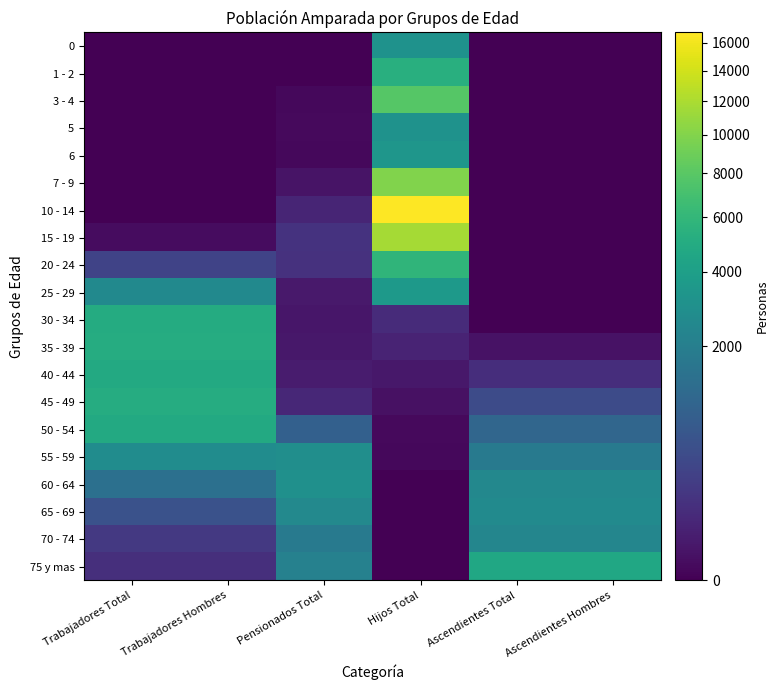

Reading left to right, transcribe all the data shown in this chart.

0: Trabajadores Total=0	Trabajadores Hombres=0	Pensionados Total=0	Hijos Total=3116	Ascendientes Total=0	Ascendientes Hombres=0
1 - 2: Trabajadores Total=0	Trabajadores Hombres=0	Pensionados Total=0	Hijos Total=5327	Ascendientes Total=0	Ascendientes Hombres=0
3 - 4: Trabajadores Total=0	Trabajadores Hombres=0	Pensionados Total=1	Hijos Total=7805	Ascendientes Total=0	Ascendientes Hombres=0
5: Trabajadores Total=0	Trabajadores Hombres=0	Pensionados Total=2	Hijos Total=3090	Ascendientes Total=0	Ascendientes Hombres=0
6: Trabajadores Total=0	Trabajadores Hombres=0	Pensionados Total=1	Hijos Total=3385	Ascendientes Total=0	Ascendientes Hombres=0
7 - 9: Trabajadores Total=0	Trabajadores Hombres=0	Pensionados Total=10	Hijos Total=9957	Ascendientes Total=0	Ascendientes Hombres=0
10 - 14: Trabajadores Total=0	Trabajadores Hombres=0	Pensionados Total=56	Hijos Total=16788	Ascendientes Total=0	Ascendientes Hombres=0
15 - 19: Trabajadores Total=3	Trabajadores Hombres=3	Pensionados Total=136	Hijos Total=11676	Ascendientes Total=0	Ascendientes Hombres=0
20 - 24: Trabajadores Total=312	Trabajadores Hombres=312	Pensionados Total=125	Hijos Total=5791	Ascendientes Total=0	Ascendientes Hombres=0
25 - 29: Trabajadores Total=2600	Trabajadores Hombres=2600	Pensionados Total=22	Hijos Total=3621	Ascendientes Total=0	Ascendientes Hombres=0
30 - 34: Trabajadores Total=4967	Trabajadores Hombres=4967	Pensionados Total=14	Hijos Total=91	Ascendientes Total=0	Ascendientes Hombres=0
35 - 39: Trabajadores Total=5087	Trabajadores Hombres=5087	Pensionados Total=17	Hijos Total=51	Ascendientes Total=8	Ascendientes Hombres=8
40 - 44: Trabajadores Total=4796	Trabajadores Hombres=4796	Pensionados Total=27	Hijos Total=18	Ascendientes Total=101	Ascendientes Hombres=101
45 - 49: Trabajadores Total=5084	Trabajadores Hombres=5084	Pensionados Total=67	Hijos Total=7	Ascendientes Total=414	Ascendientes Hombres=414
50 - 54: Trabajadores Total=4852	Trabajadores Hombres=4852	Pensionados Total=863	Hijos Total=2	Ascendientes Total=1052	Ascendientes Hombres=1052
55 - 59: Trabajadores Total=2747	Trabajadores Hombres=2747	Pensionados Total=2885	Hijos Total=1	Ascendientes Total=1827	Ascendientes Hombres=1827
60 - 64: Trabajadores Total=1397	Trabajadores Hombres=1397	Pensionados Total=2980	Hijos Total=0	Ascendientes Total=2490	Ascendientes Hombres=2490
65 - 69: Trabajadores Total=539	Trabajadores Hombres=539	Pensionados Total=2566	Hijos Total=0	Ascendientes Total=2677	Ascendientes Hombres=2677
70 - 74: Trabajadores Total=186	Trabajadores Hombres=186	Pensionados Total=1811	Hijos Total=0	Ascendientes Total=2373	Ascendientes Hombres=2373
75 y mas: Trabajadores Total=108	Trabajadores Hombres=108	Pensionados Total=2145	Hijos Total=0	Ascendientes Total=4605	Ascendientes Hombres=4605